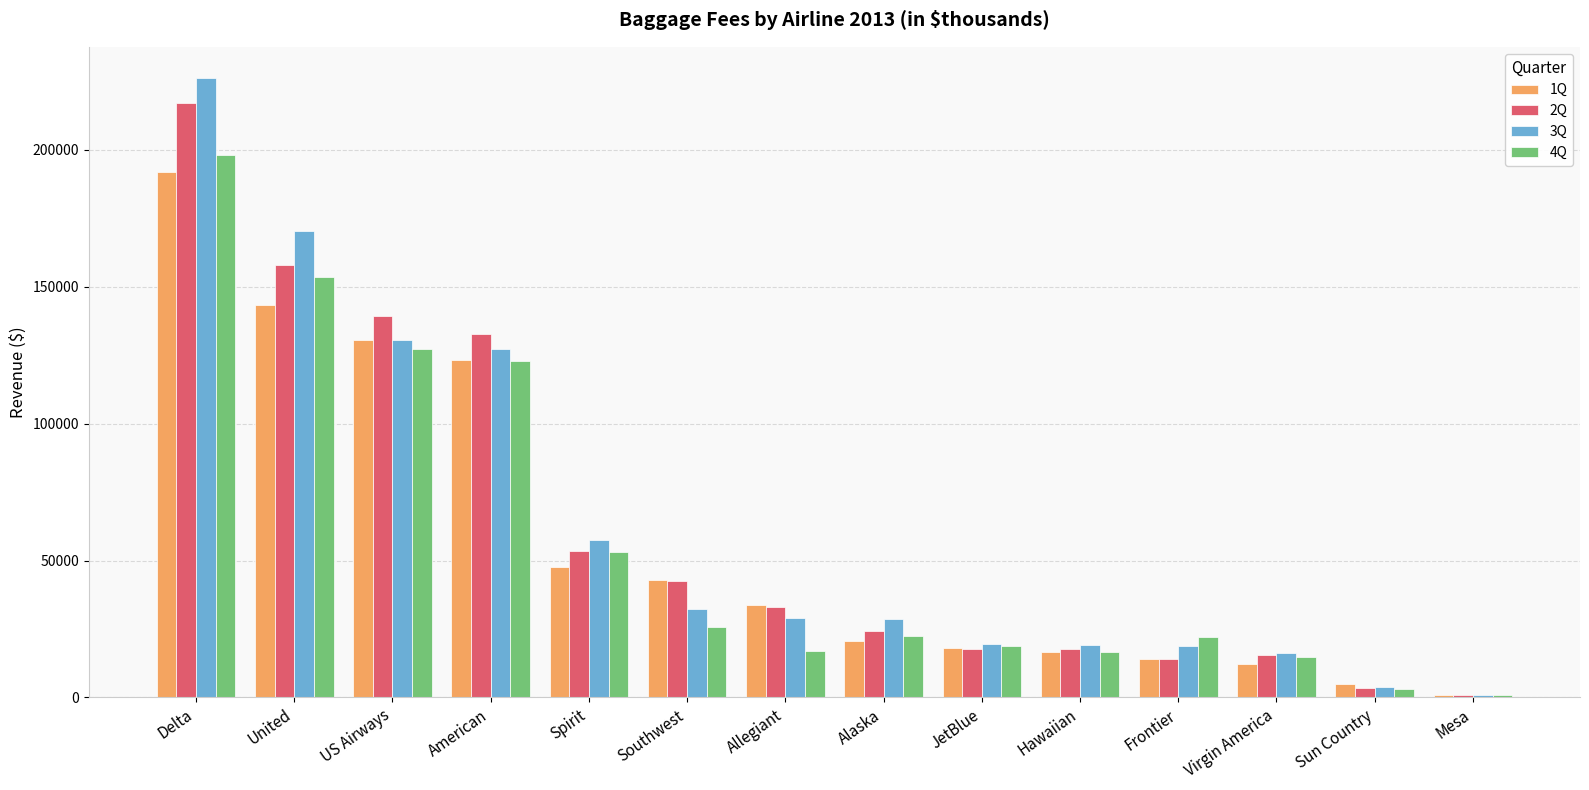

What is the spread (max minus min) of values at Sun Country?

1688